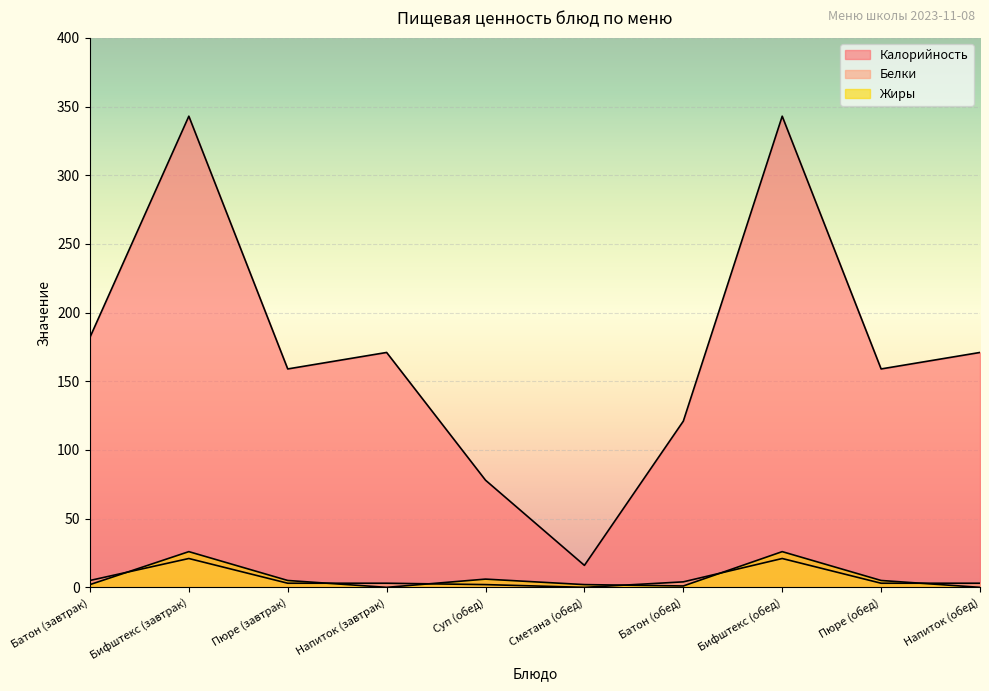

Reading right to left, extract all data points from this chart.

Калорийность: 171	159	343	121	16	78	171	159	343	182
Белки: 3	3	21	4	0	2	3	3	21	5
Жиры: 0	5	26	1	2	6	0	5	26	2